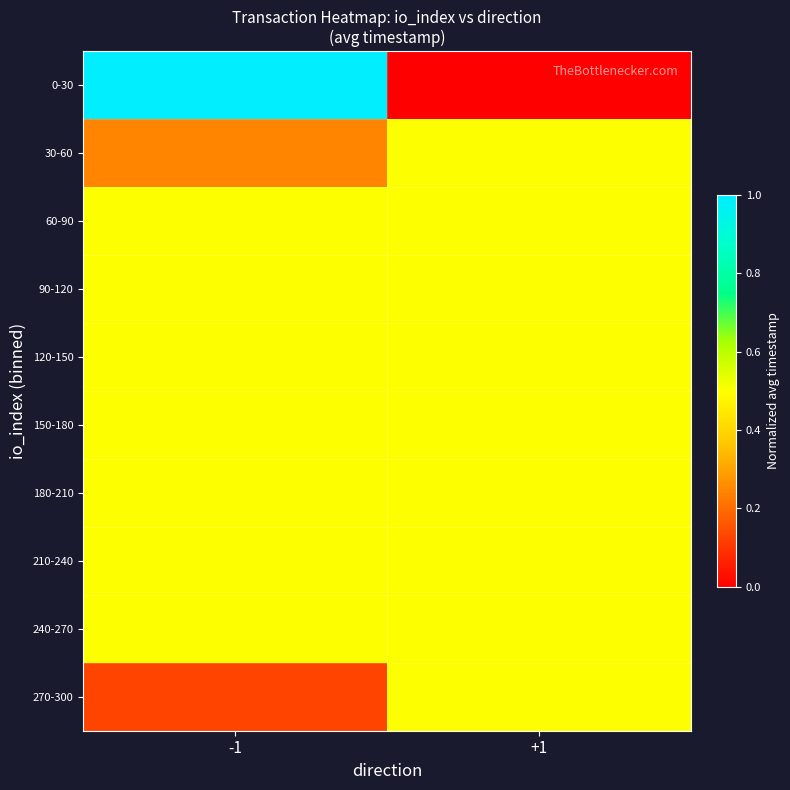

Reading left to right, what are all the values shown in this chart?

0-30: -1=1.0	+1=0.0
30-60: -1=0.2	+1=0.5
60-90: -1=0.5	+1=0.5
90-120: -1=0.5	+1=0.5
120-150: -1=0.5	+1=0.5
150-180: -1=0.5	+1=0.5
180-210: -1=0.5	+1=0.5
210-240: -1=0.5	+1=0.5
240-270: -1=0.5	+1=0.5
270-300: -1=0.1	+1=0.5